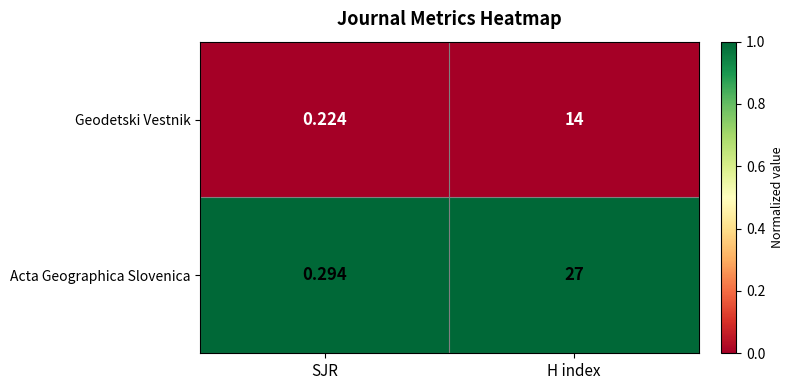

Which series has the largest total across all categories?

Acta Geographica Slovenica